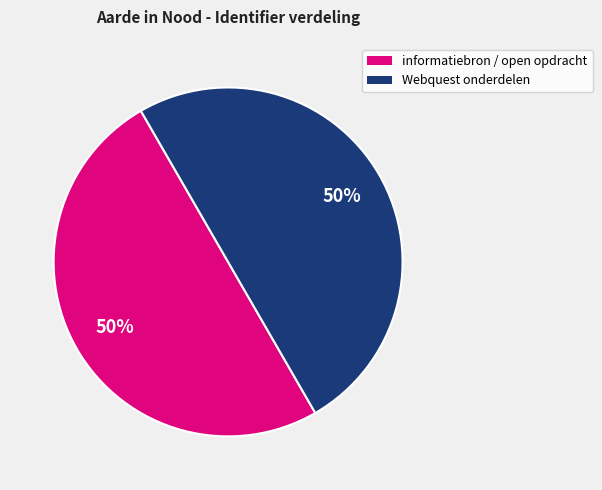

To the nearest percent, what is the average slice percentage?

50%